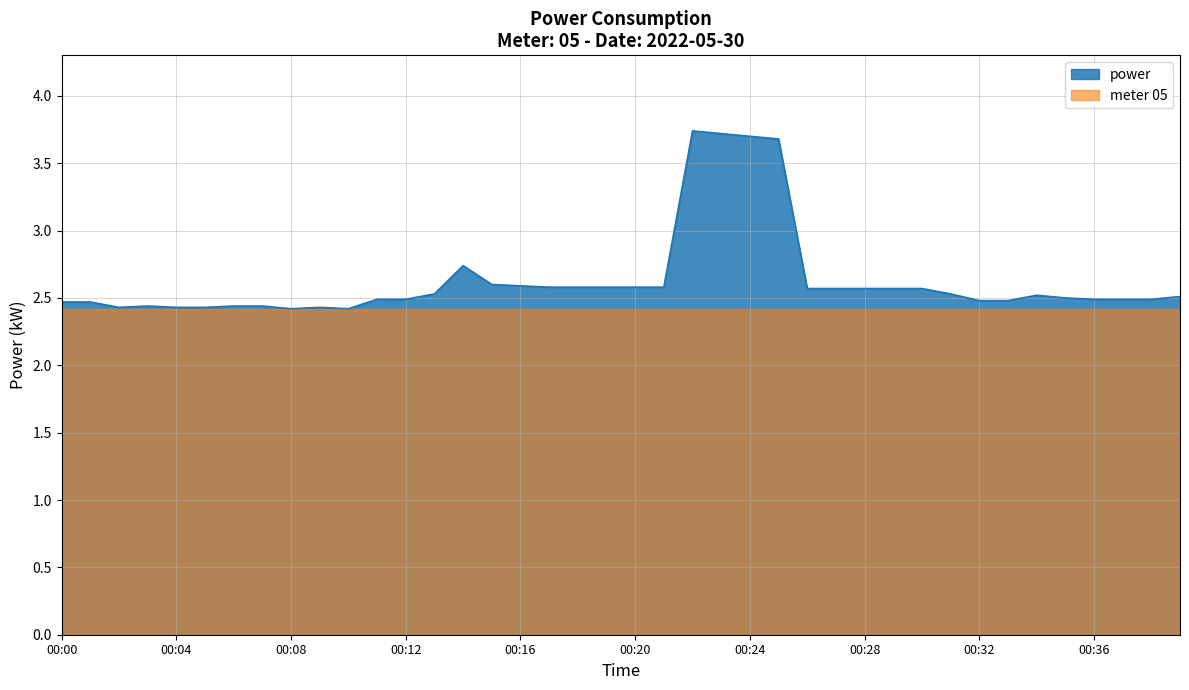

Does the chart have visible grid lines?

Yes